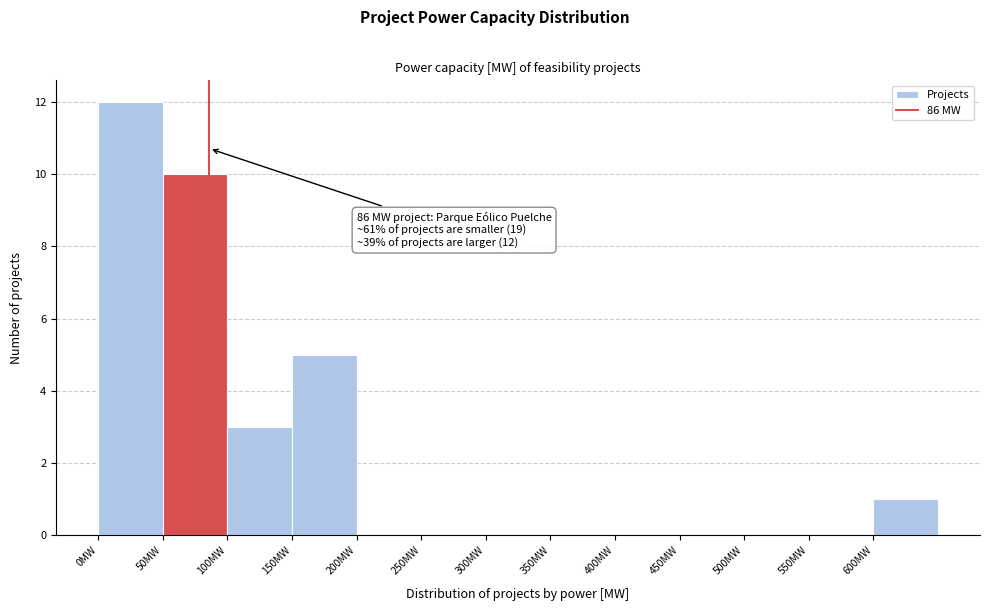

Which range on the x-axis has the tallest bar?

0 to 50